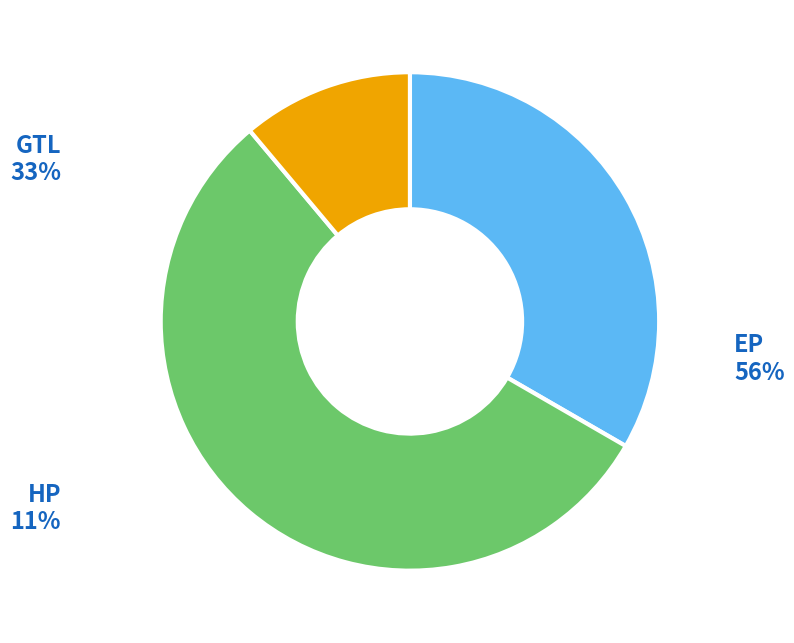

Is HP the majority of the pie?

No